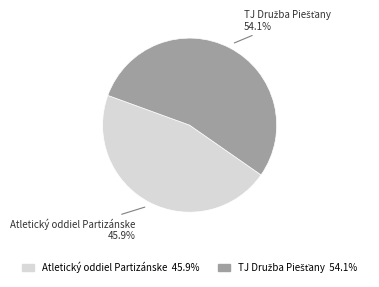

Is it true that Atletický oddiel Partizánske is 37% of the pie?

False